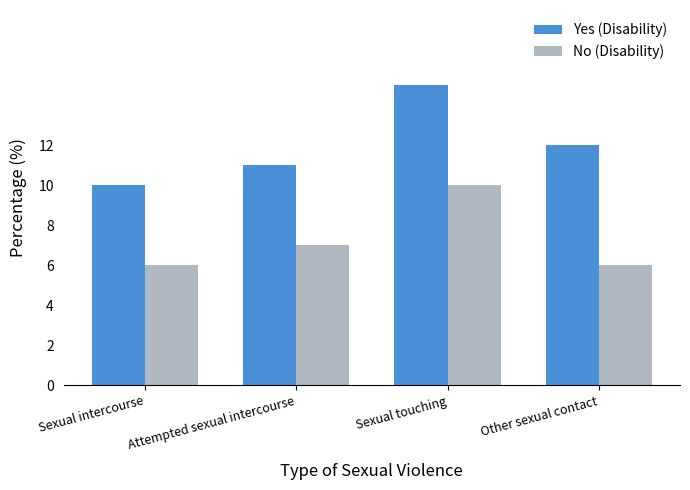

What is the difference between the No (Disability) values at Sexual touching and Other sexual contact?

4